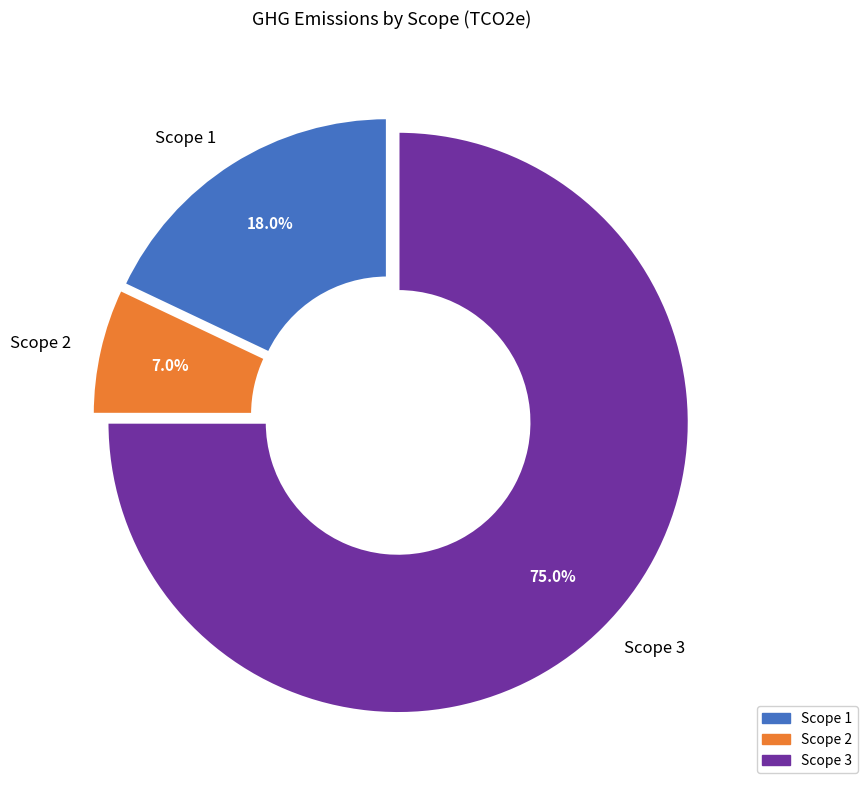

To the nearest percent, what percentage of the pie is Scope 2?

7%